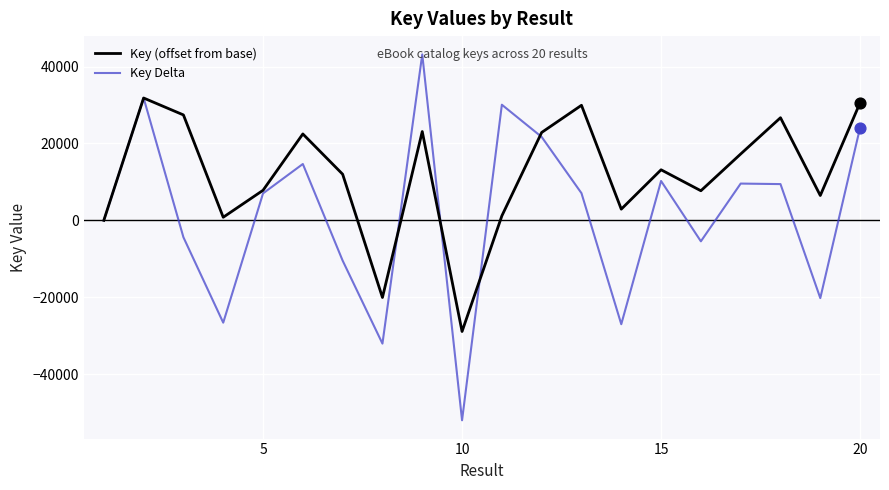

Which series has the widest spread of values?

Key Delta